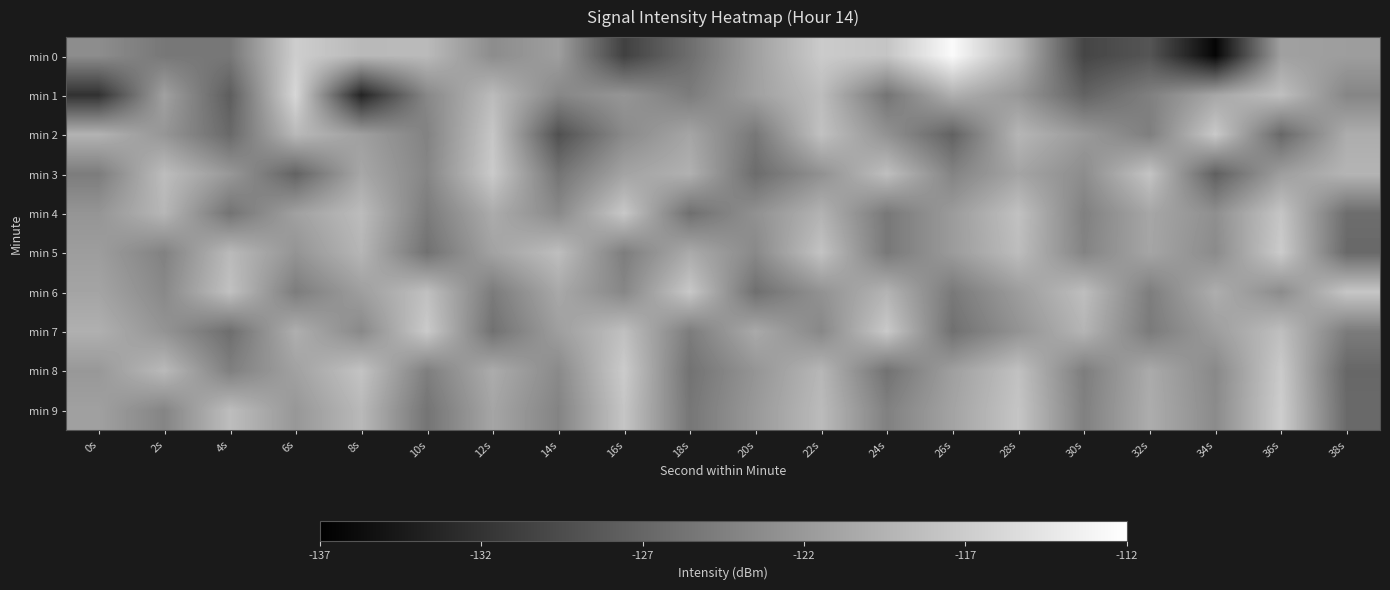

What is the difference between the highest and lowest values at 32s?

10.9